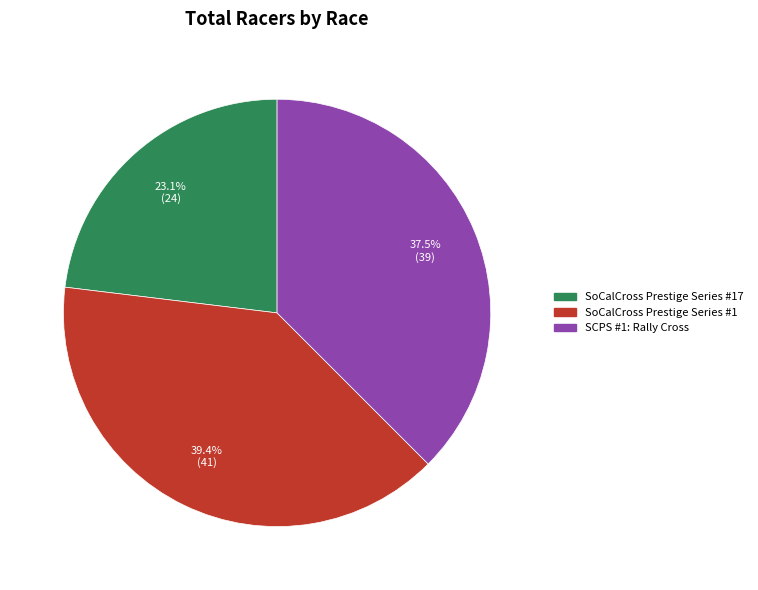

Is there any slice that represents more than half of the pie?

No